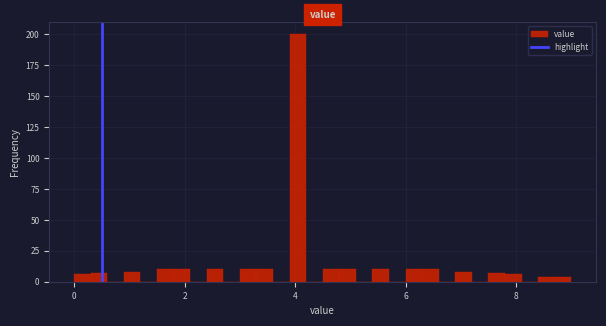

Around what value on the x-axis is the tallest bar? Give the approximate position of its centre, as read against the axis.

4.0